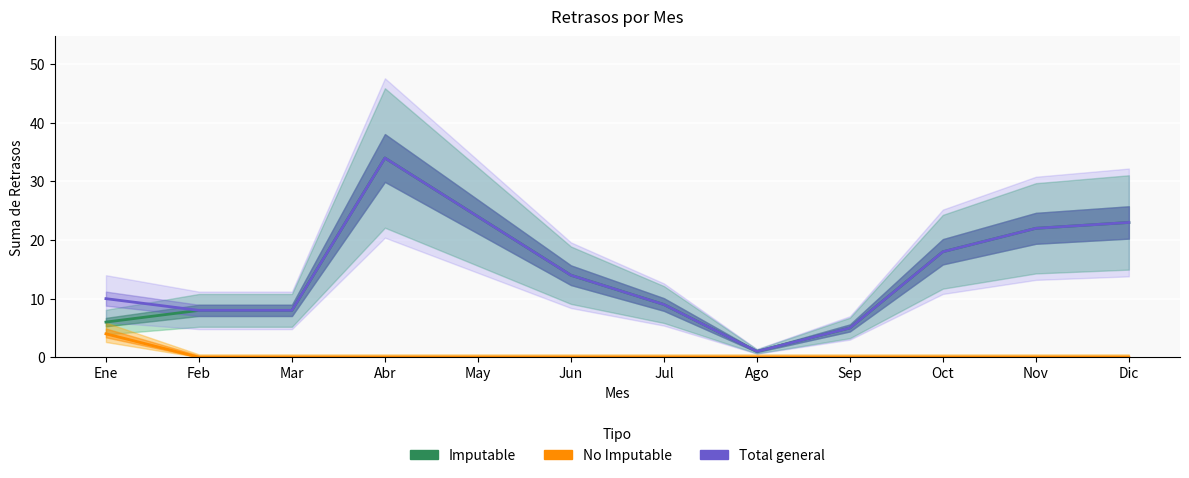

The No Imputable series shows 0 at Sep. True or false?

True